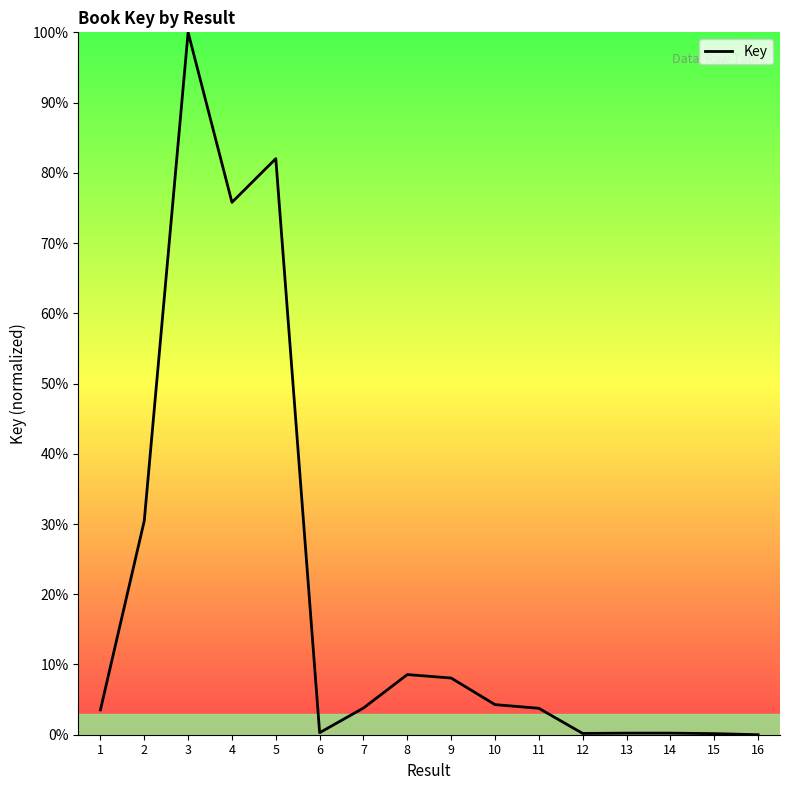

Where is the first local maximum?

3